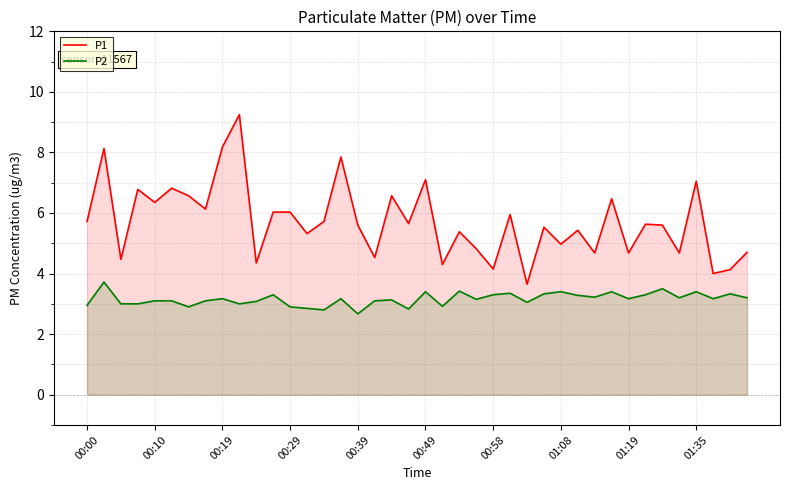

Rank the series by their maximum value, from lowest to highest.

P2, P1